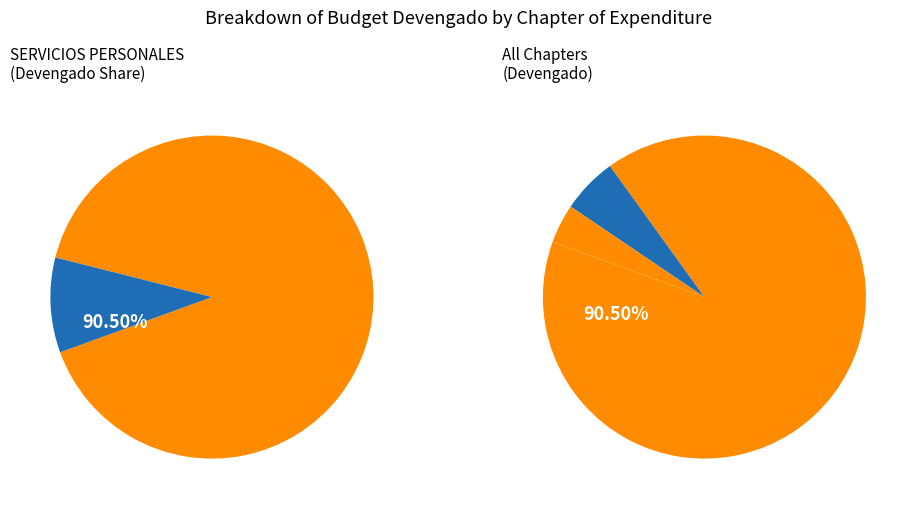

To the nearest percent, what is the average slice percentage?

33%